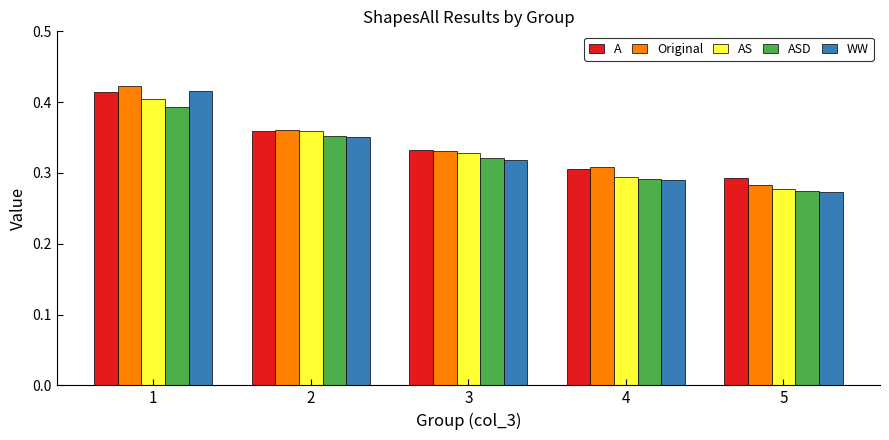

Where is A nearest to the value 0?

5